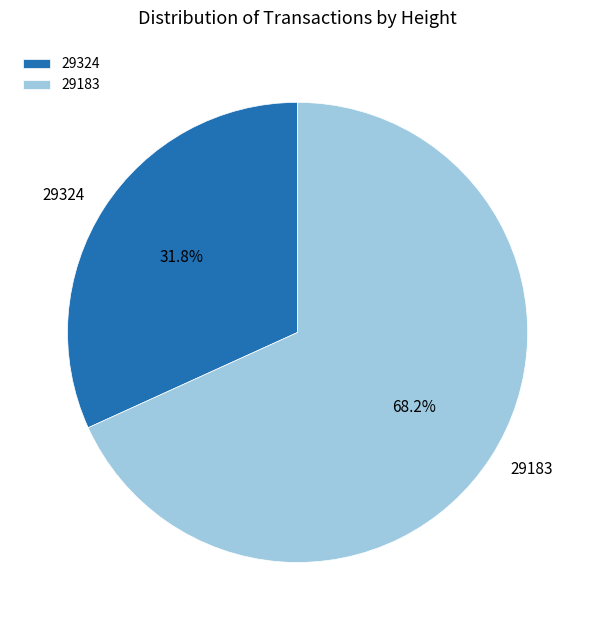

To the nearest percent, what is the average slice percentage?

50%